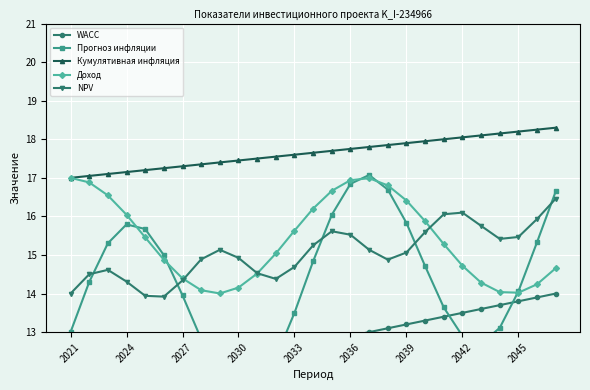

Reading left to right, what are all the values shown in this chart?

WACC: 11.4	11.5	11.6	11.7	11.8	11.9	12.0	12.1	12.2	12.3	12.4	12.5	12.6	12.7	12.8	12.9	13.0	13.1	13.2	13.3	13.4	13.5	13.6	13.7	13.8	13.9	14.0
Прогноз инфляции: 13.0	14.3	15.3	15.8	15.7	15.0	14.0	12.8	11.9	11.5	11.6	12.3	13.5	14.8	16.0	16.8	17.1	16.7	15.8	14.7	13.6	12.9	12.7	13.1	14.1	15.3	16.7
Кумулятивная инфляция: 17.0	17.1	17.1	17.1	17.2	17.2	17.3	17.4	17.4	17.4	17.5	17.6	17.6	17.6	17.7	17.8	17.8	17.9	17.9	17.9	18.0	18.1	18.1	18.1	18.2	18.2	18.3
Доход: 17.0	16.9	16.5	16.0	15.5	14.9	14.4	14.1	14.0	14.2	14.5	15.0	15.6	16.2	16.7	16.9	17.0	16.8	16.4	15.9	15.3	14.7	14.3	14.0	14.0	14.2	14.7
NPV: 14.0	14.5	14.6	14.3	13.9	13.9	14.3	14.9	15.1	14.9	14.5	14.4	14.7	15.3	15.6	15.5	15.1	14.9	15.1	15.6	16.1	16.1	15.8	15.4	15.5	15.9	16.5